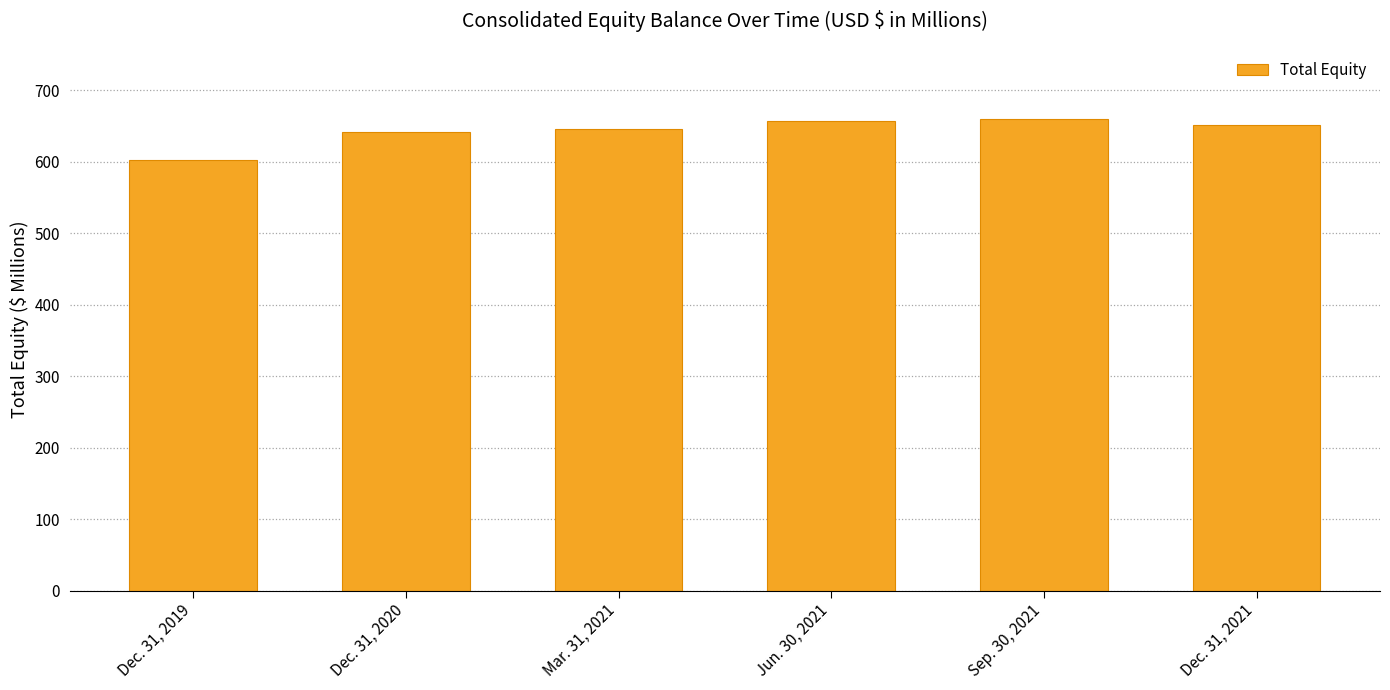

What is the label of the 4th bar from the right?

Mar. 31, 2021